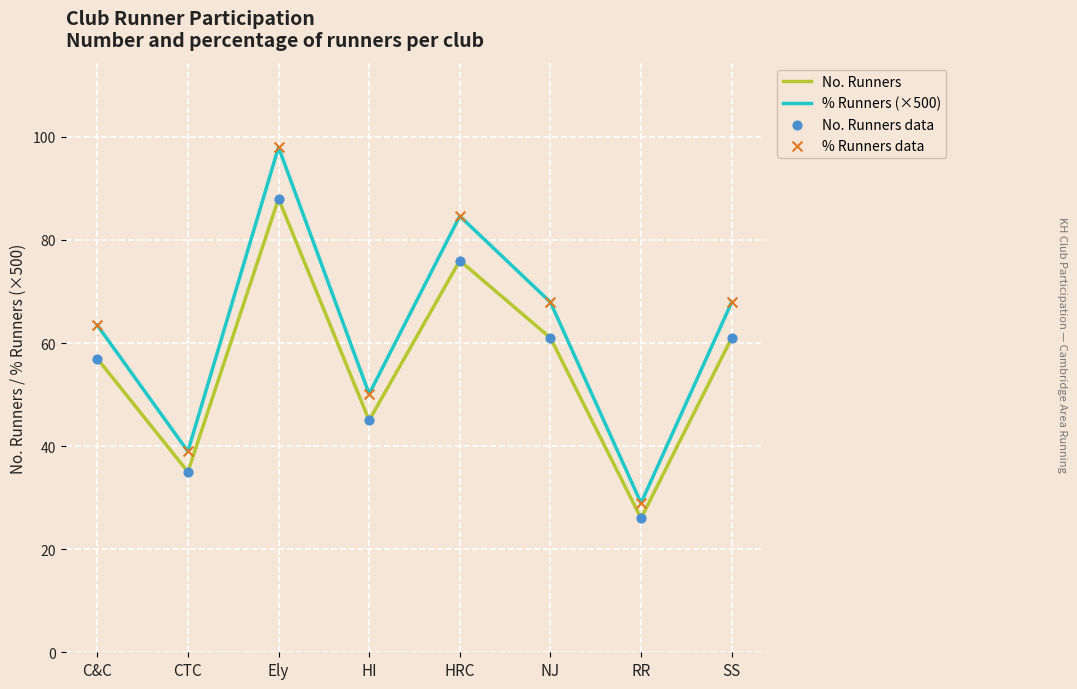

What is the spread (max minus min) of values at HRC?

8.6